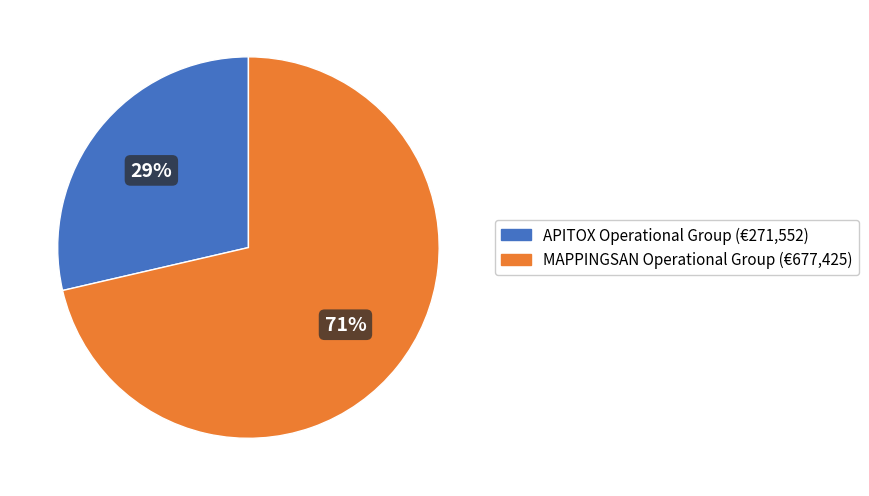

Is the sum of MAPPINGSAN Operational Group and APITOX Operational Group greater than half?

Yes